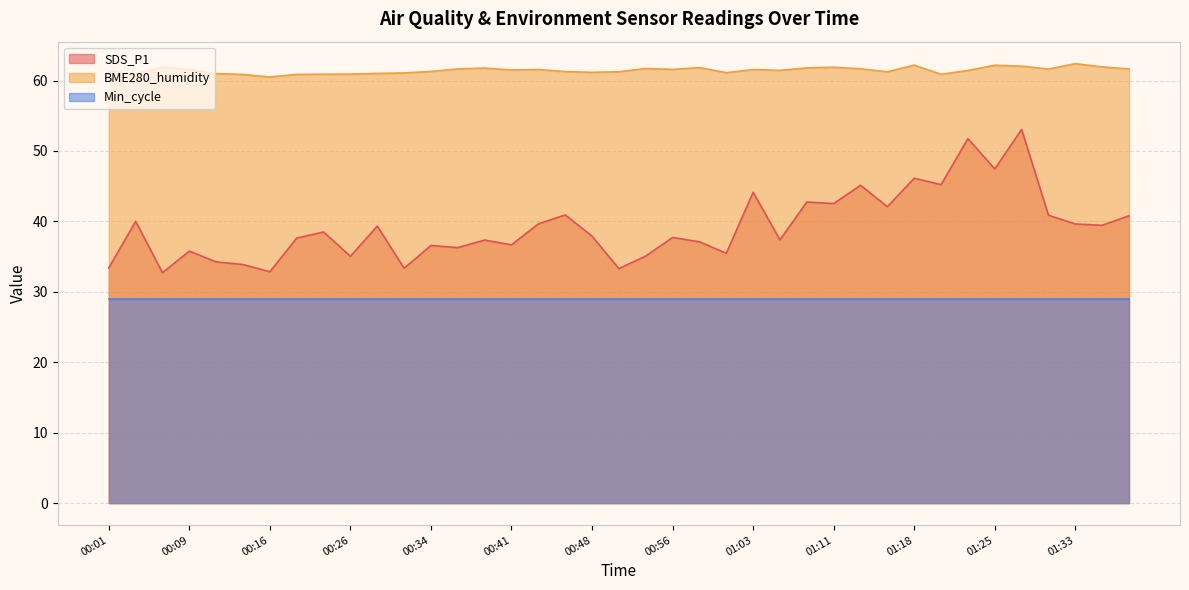

How many interior local peaks does the BME280_humidity series have?

10